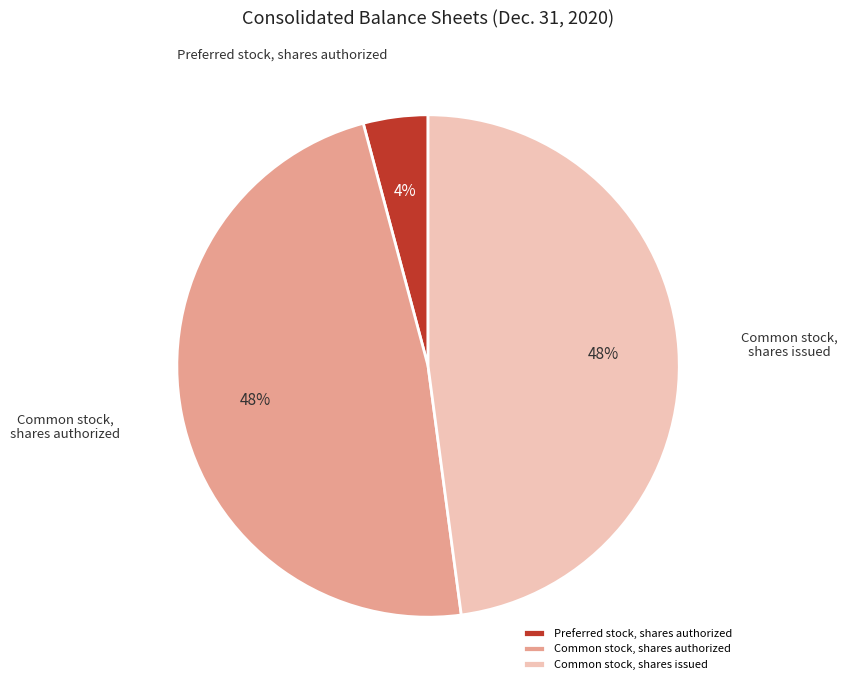

True or false: Common stock, shares issued accounts for 48% of the total.

True